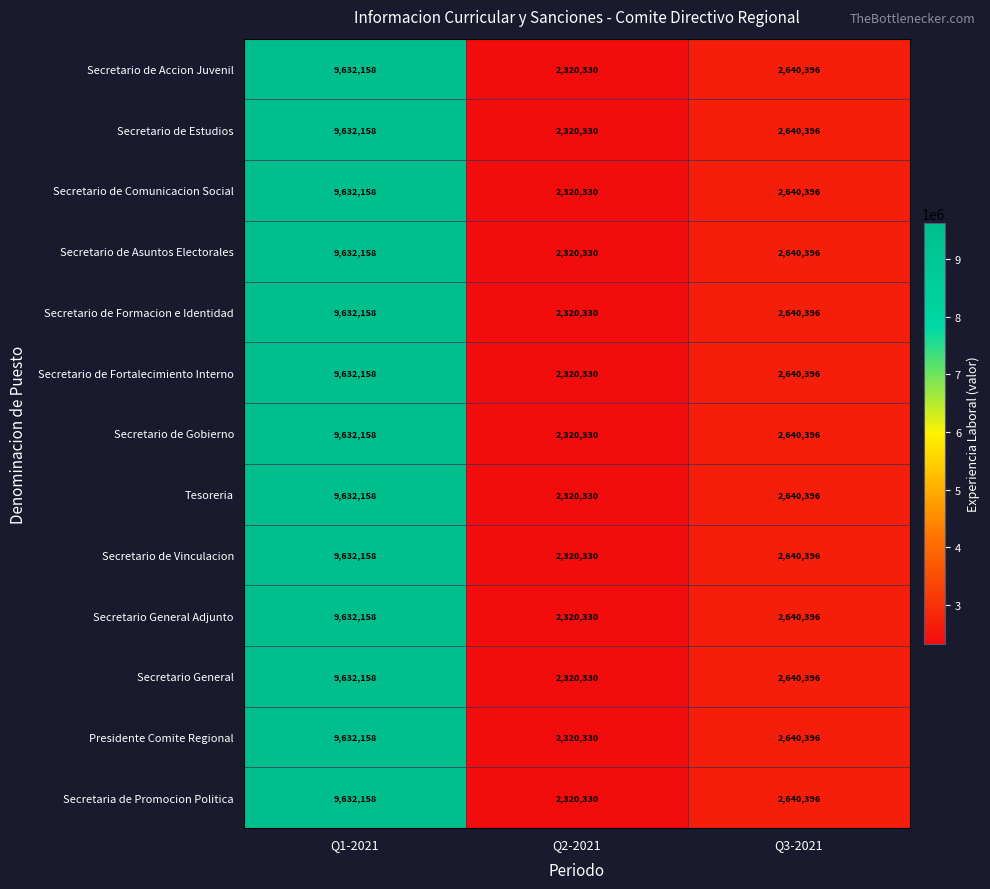

Rank the categories by Presidente Comite Regional value from highest to lowest.

Q1-2021, Q3-2021, Q2-2021